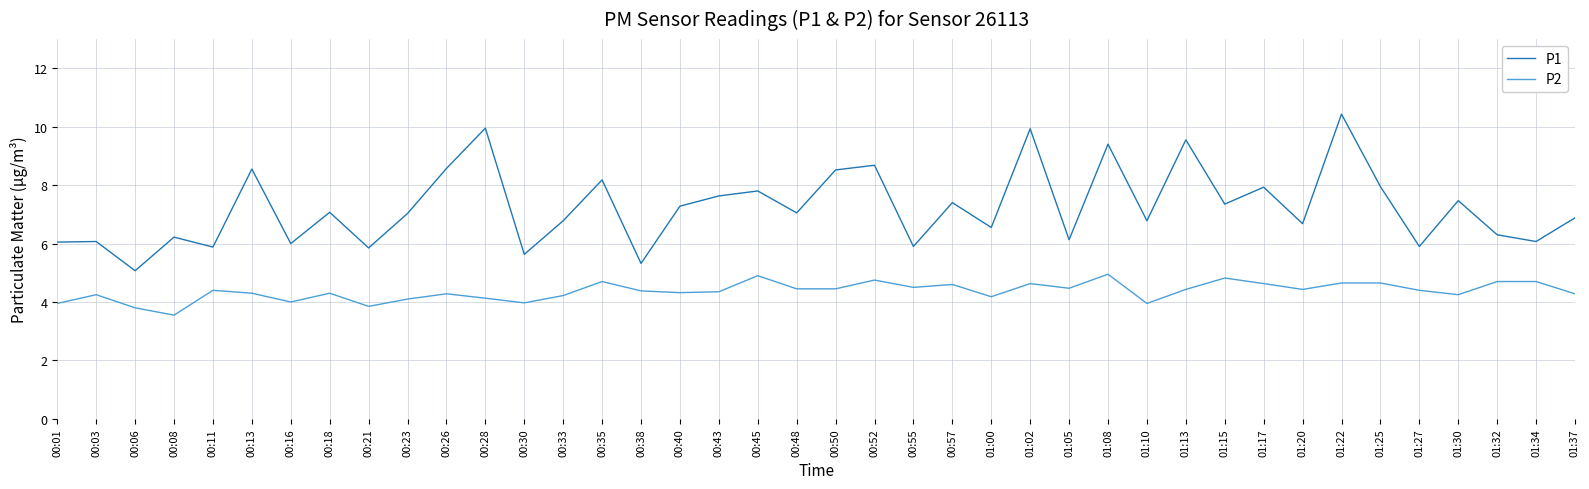

Does the chart have visible grid lines?

Yes